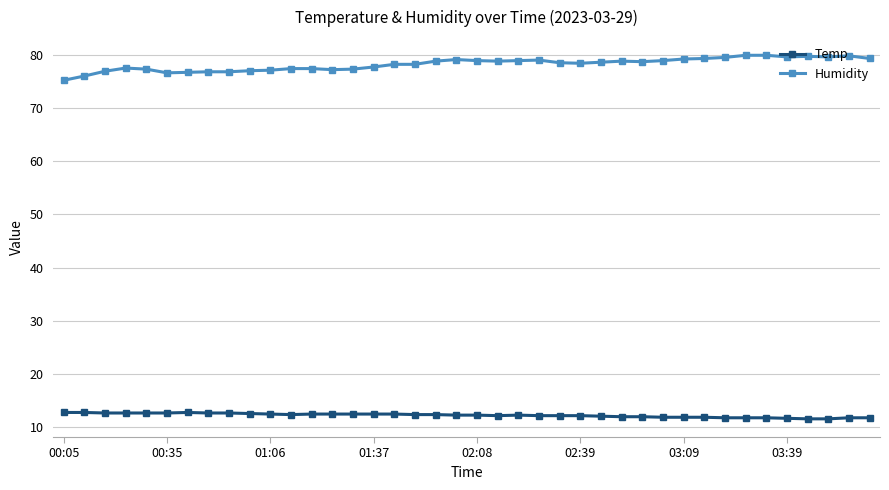

True or false: Temp and Humidity intersect in this chart.

False